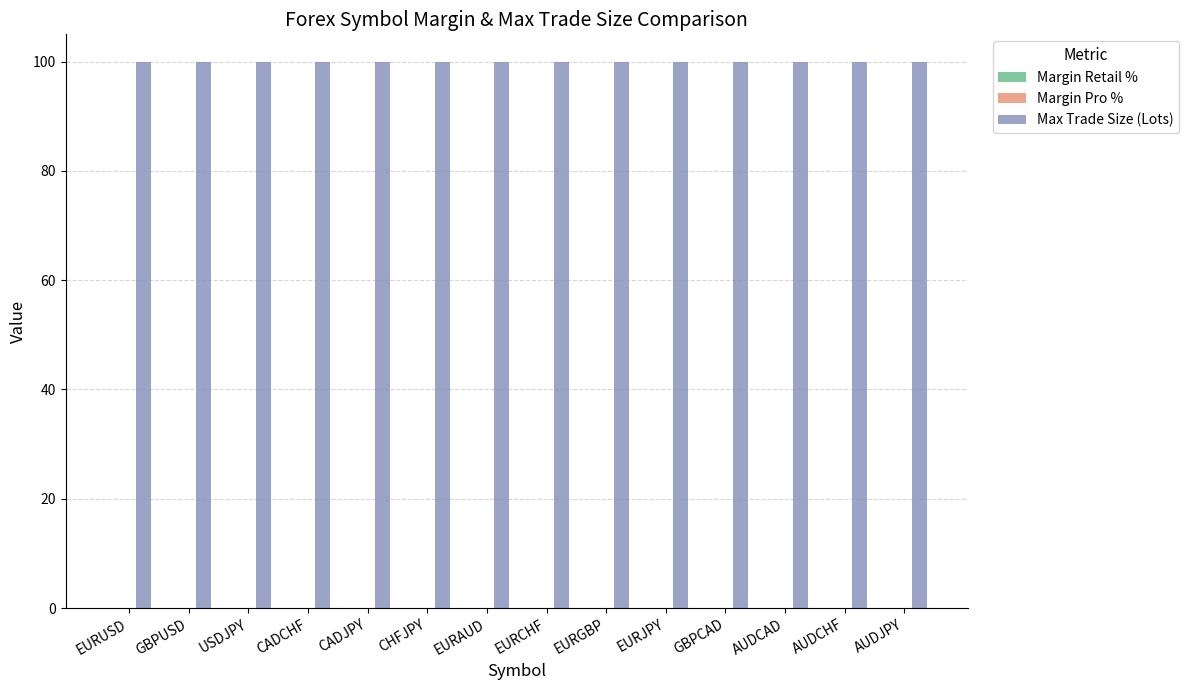

How many distinct data groups are displayed?

3